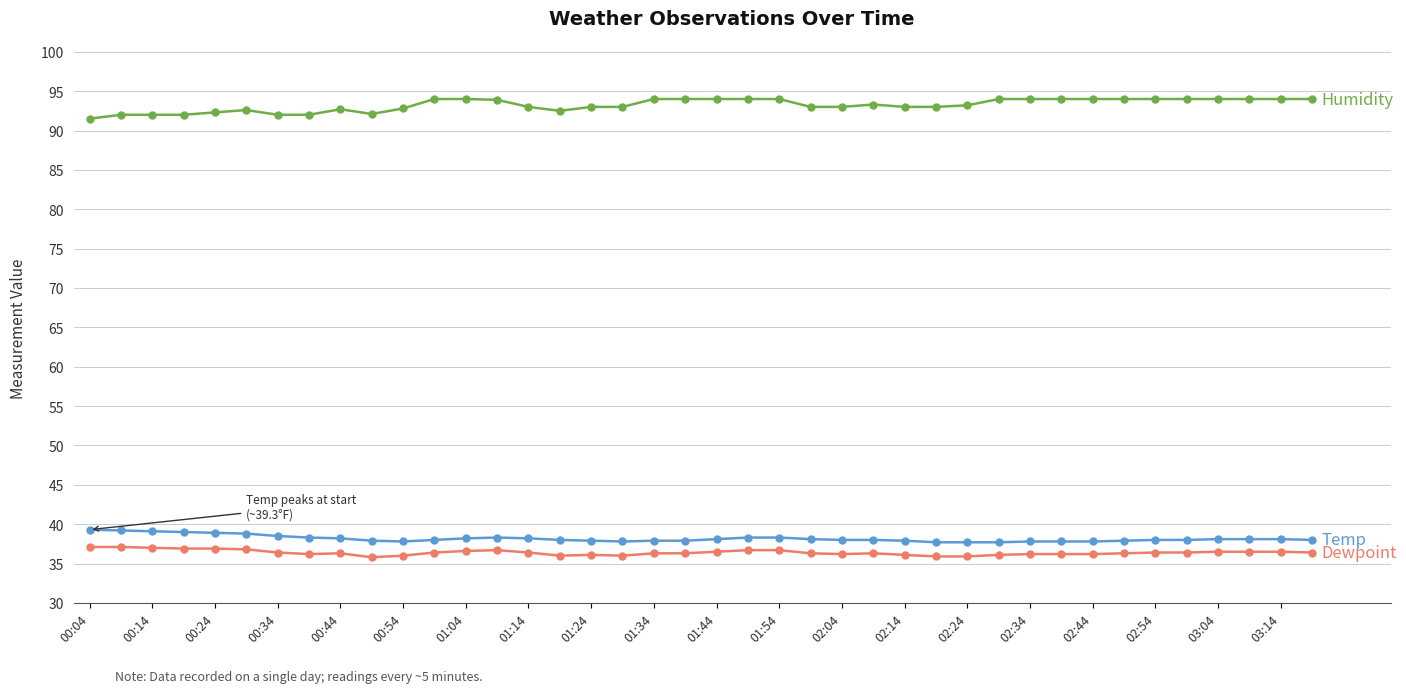

What is the greatest value displayed?

94.0